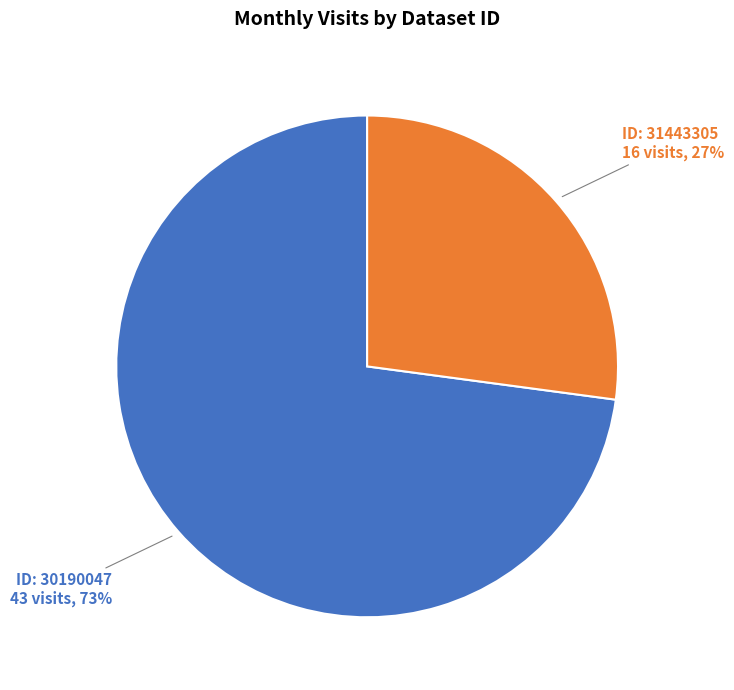

Does any single category account for the majority?

Yes